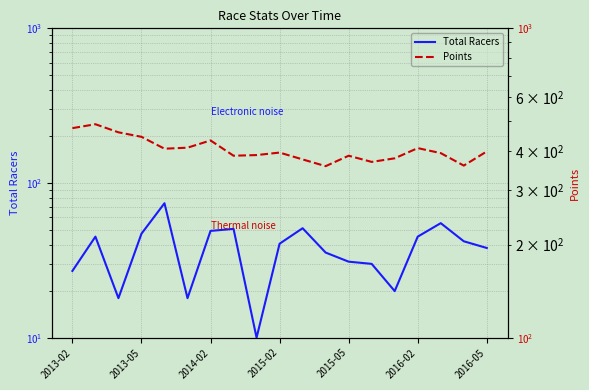

True or false: Points and Total Racers cross at least once.

False